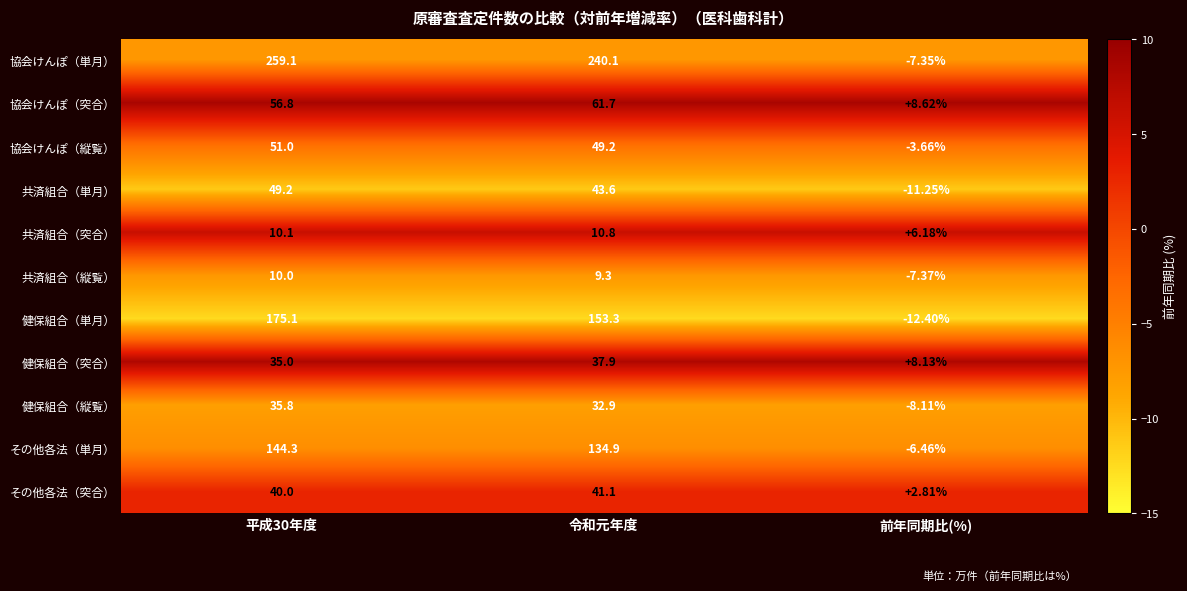

At which label is 共済組合（突合） closest to 8?

前年同期比(%)